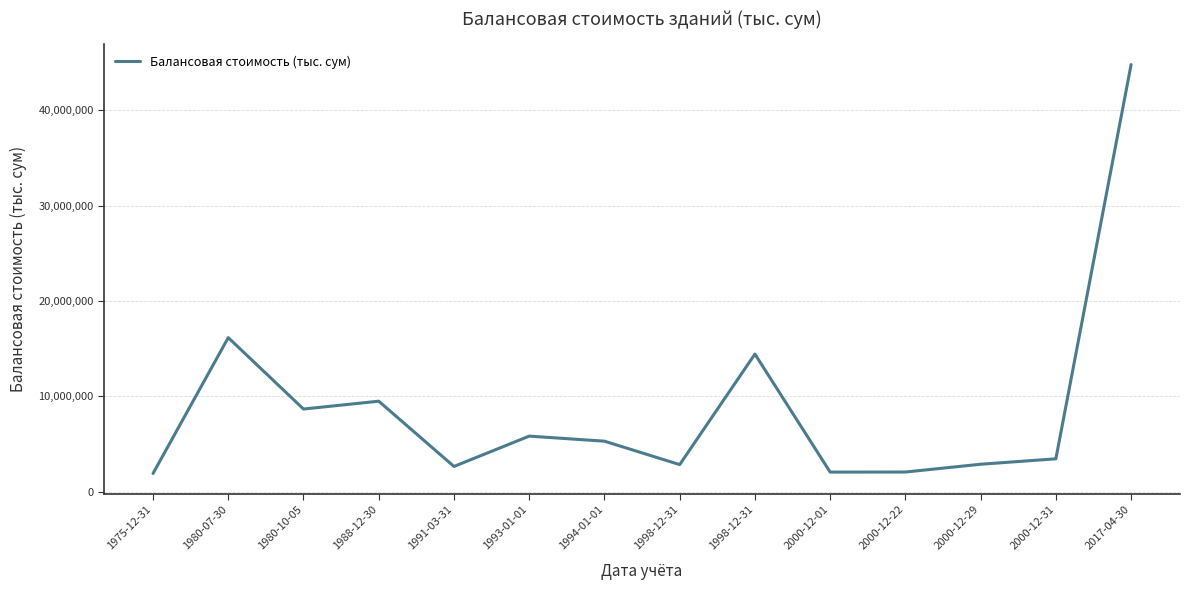

The value at 1988-12-30 is 2540872.6. True or false?

False